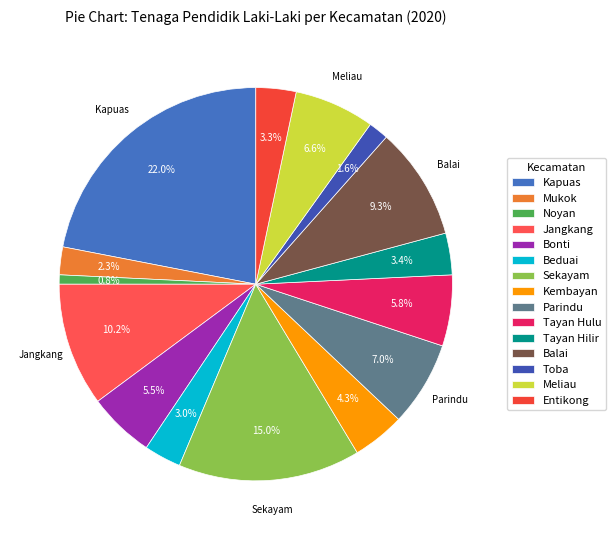

Count the number of slices in the pie.

15